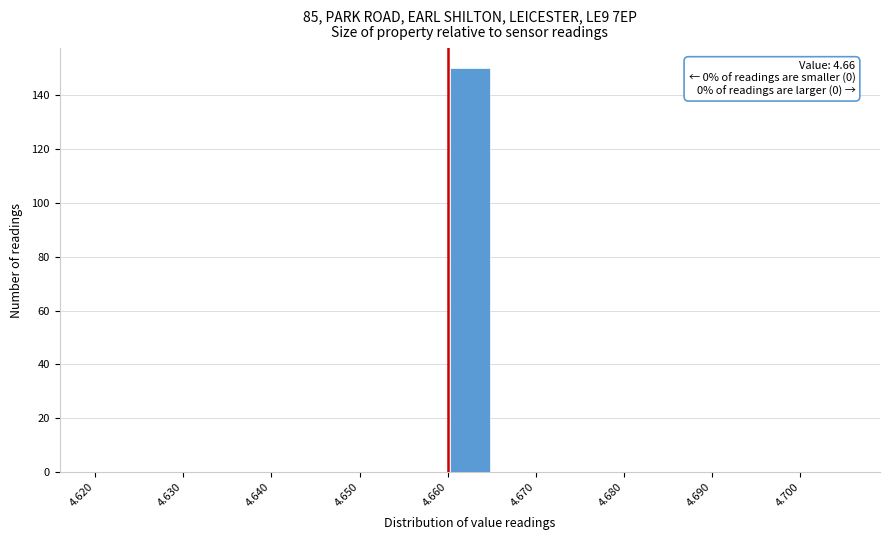

Over which range of the x-axis is the bar tallest?

4.660 to 4.665